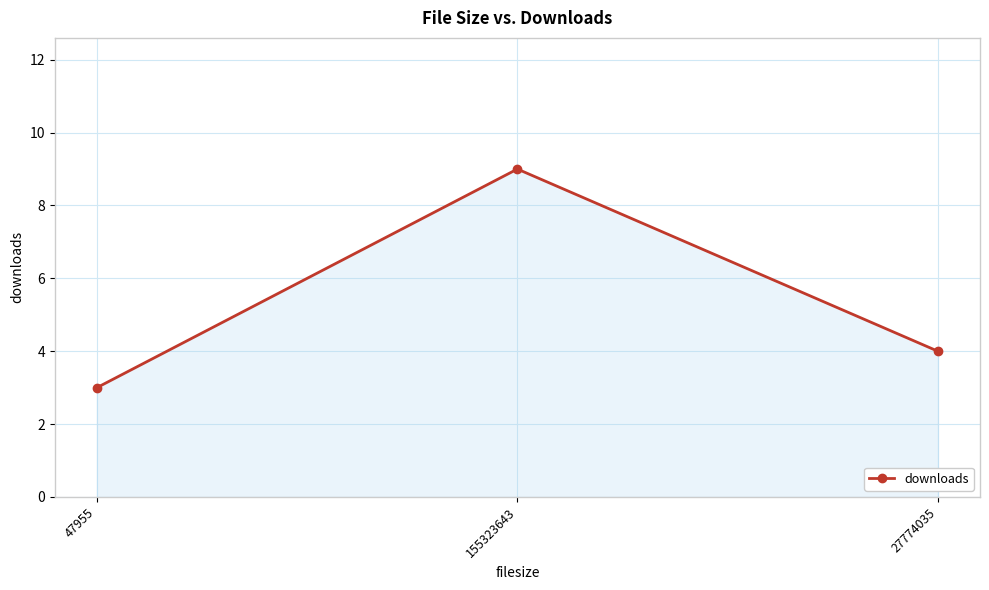

List the labels in order of value, smallest first.

47955, 27774035, 155323643